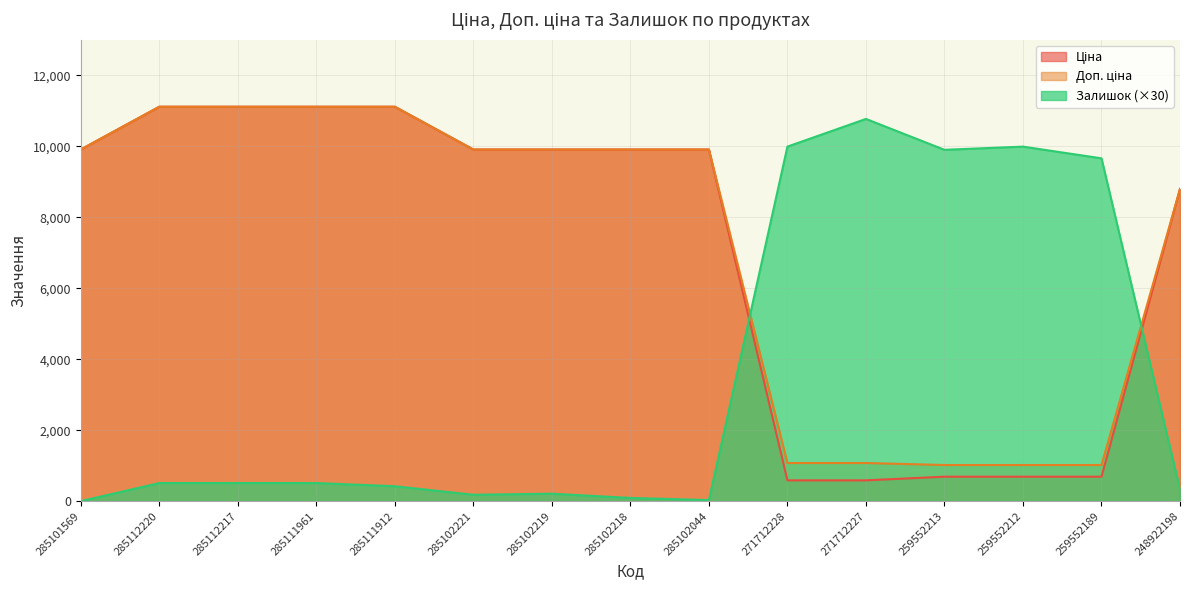

What position from the right is 271712227?

5